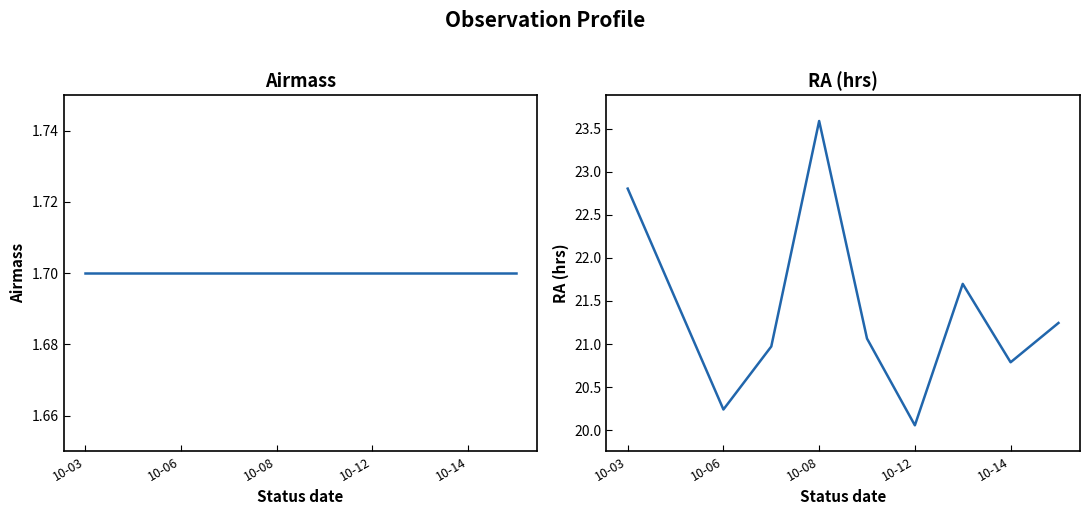

How many data points does each series have?

10